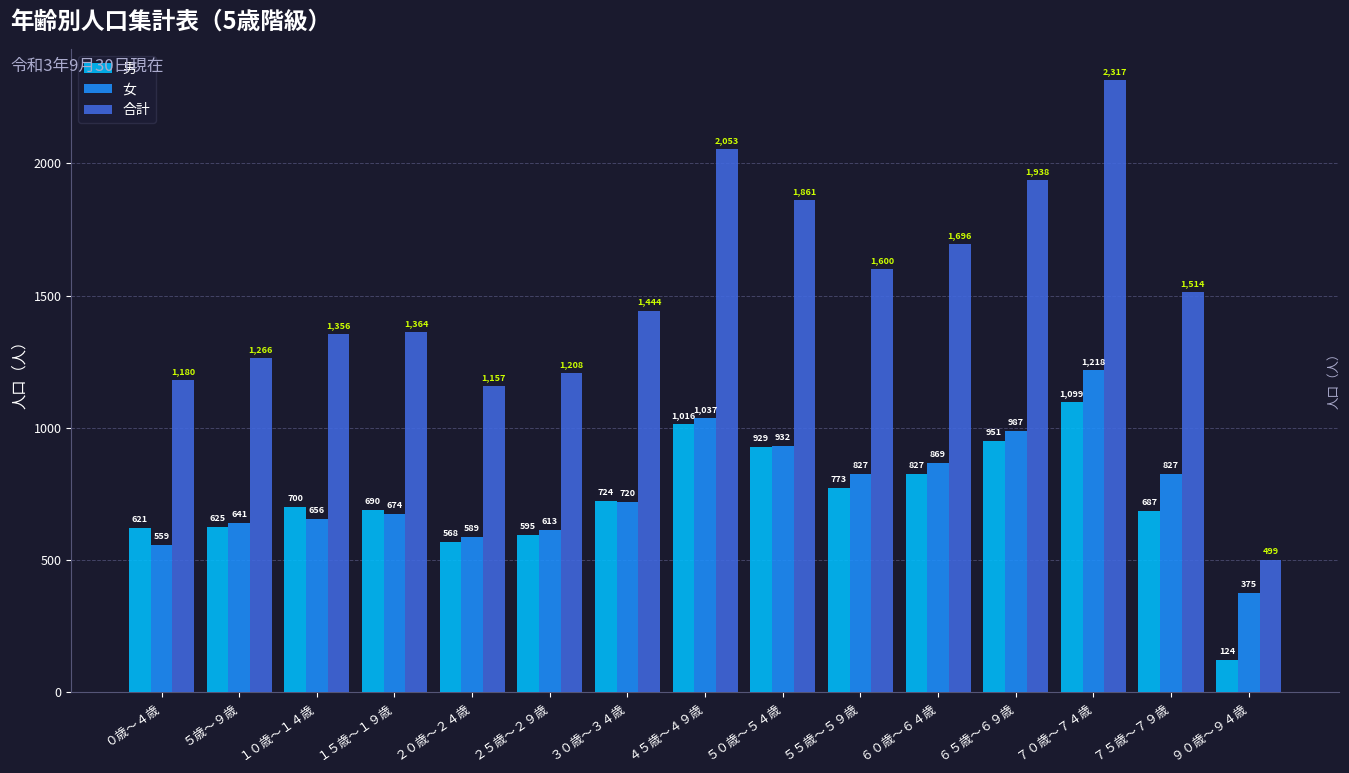

What is the label of the 6th bar from the left?

２５歳～２９歳